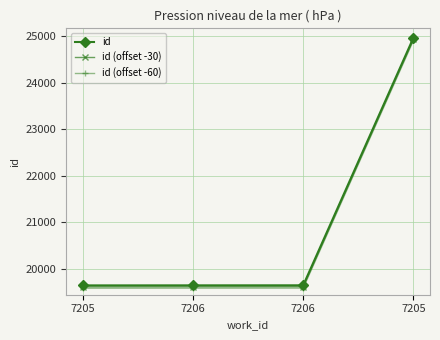

True or false: id (offset -60) and id intersect in this chart.

False